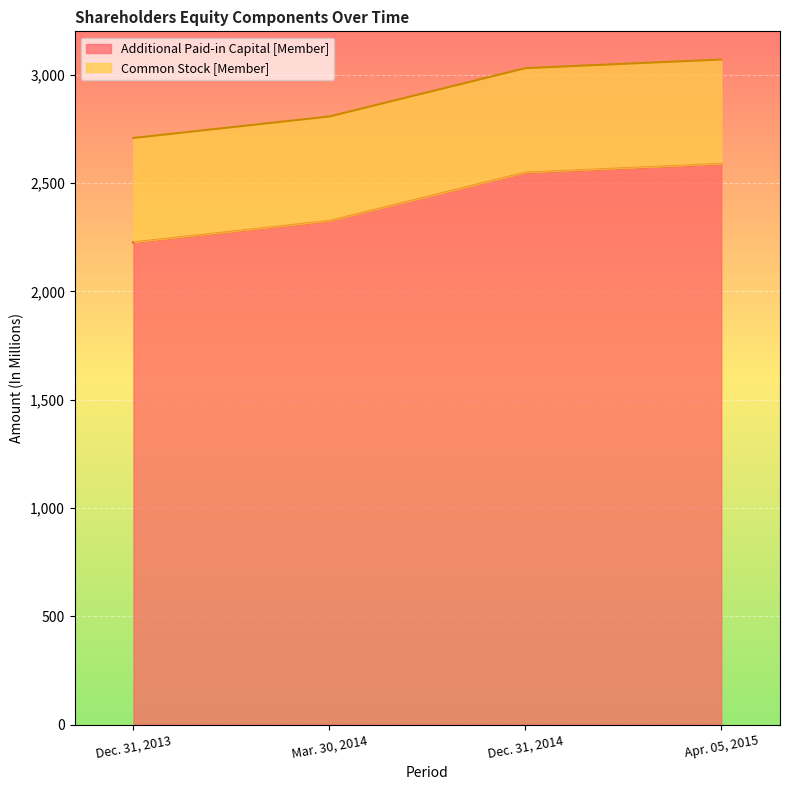

List the labels in order of value, smallest first.

Dec. 31, 2013, Mar. 30, 2014, Dec. 31, 2014, Apr. 05, 2015